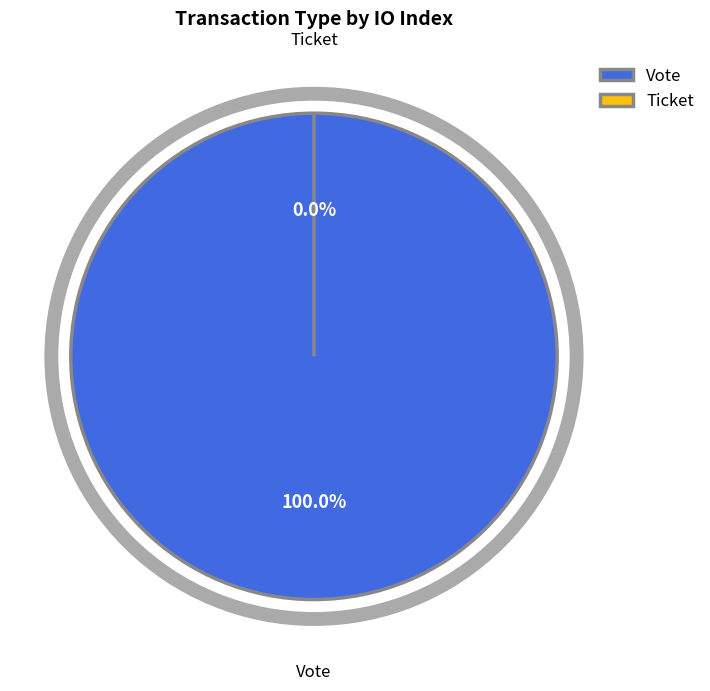

To the nearest percent, what is the average slice percentage?

50%